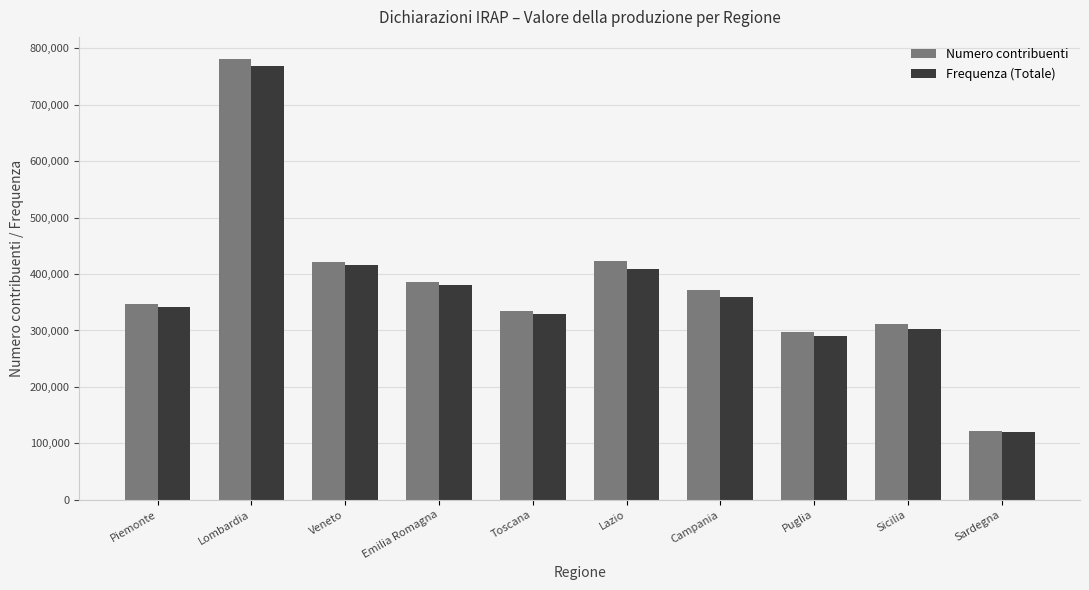

Which label corresponds to the smallest value in the chart?

Sardegna